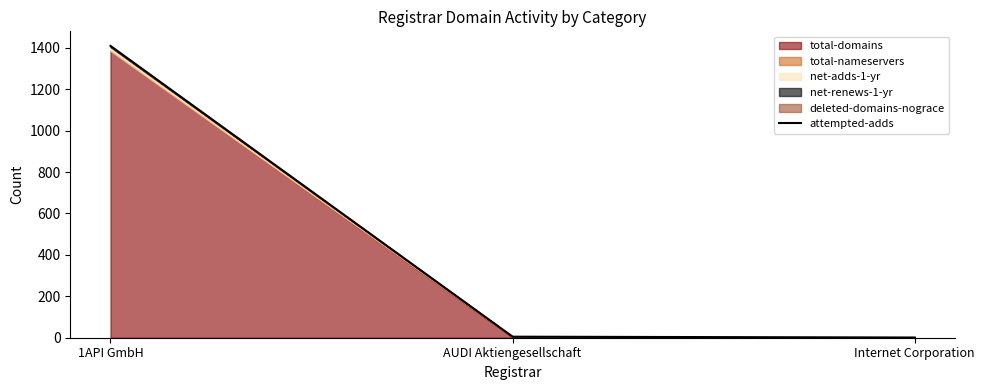

What is the sum of all values?

1415